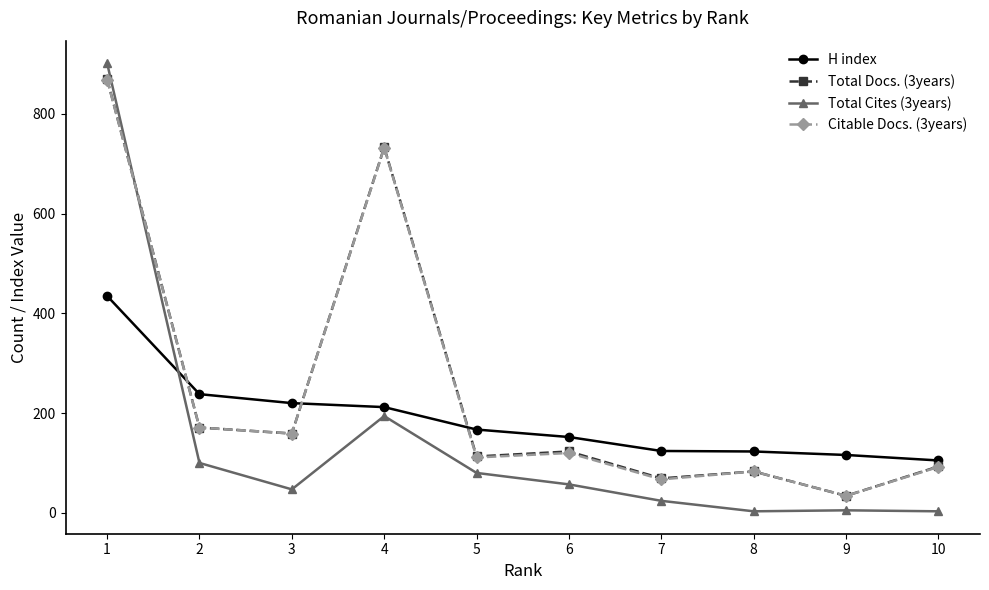

The value of H index at 7 is 124. True or false?

True